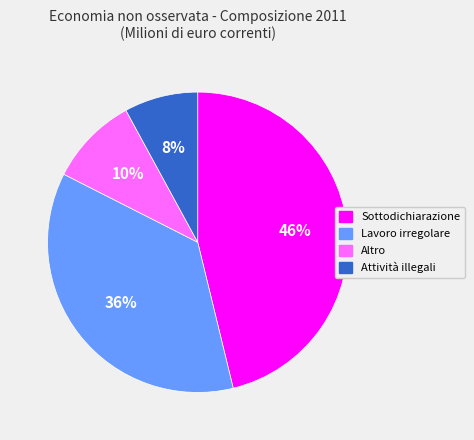

To the nearest percent, what is the average slice percentage?

25%